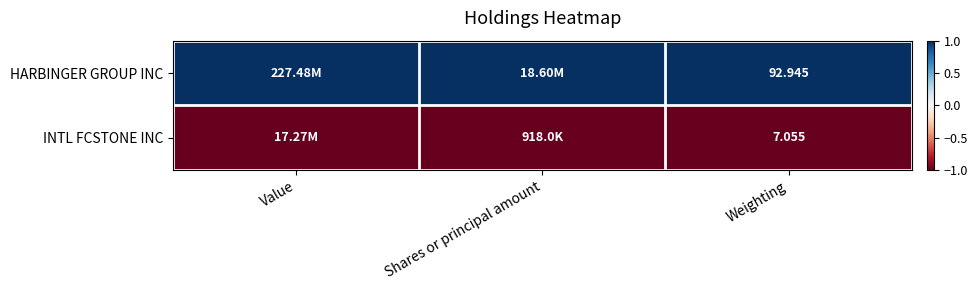

At Weighting, list the series in order from smallest to largest.

INTL FCSTONE INC, HARBINGER GROUP INC